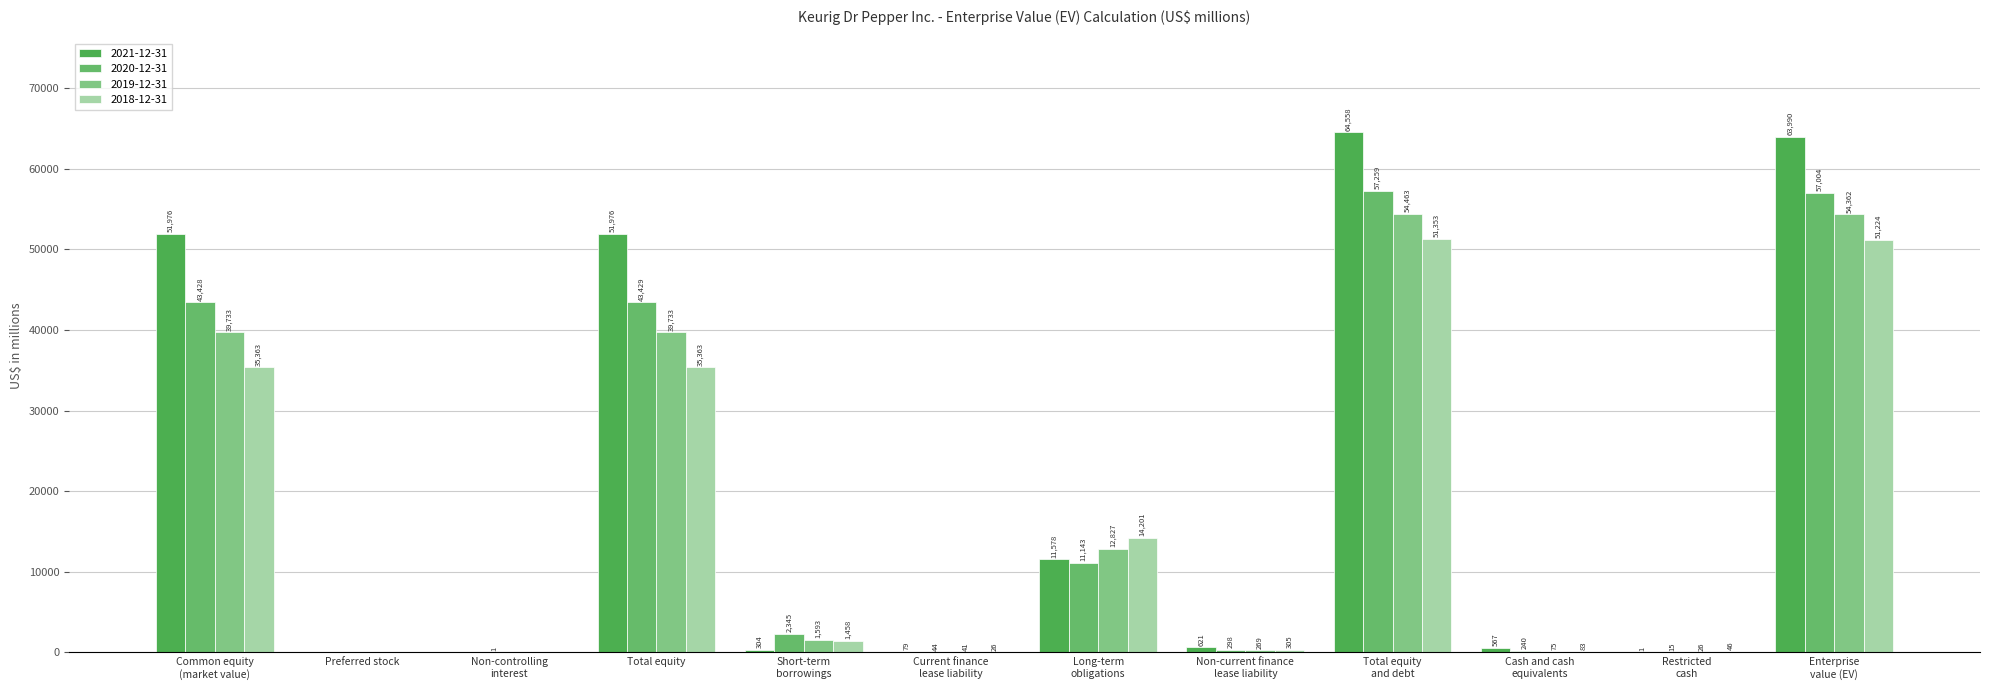

Reading left to right, transcribe all the data shown in this chart.

2021-12-31: Common equity
(market value)=51976	Preferred stock=0	Non-controlling
interest=0	Total equity=51976	Short-term
borrowings=304	Current finance
lease liability=79	Long-term
obligations=11578	Non-current finance
lease liability=621	Total equity
and debt=64558	Cash and cash
equivalents=567	Restricted
cash=1	Enterprise
value (EV)=63990
2020-12-31: Common equity
(market value)=43428	Preferred stock=0	Non-controlling
interest=1	Total equity=43429	Short-term
borrowings=2345	Current finance
lease liability=44	Long-term
obligations=11143	Non-current finance
lease liability=298	Total equity
and debt=57259	Cash and cash
equivalents=240	Restricted
cash=15	Enterprise
value (EV)=57004
2019-12-31: Common equity
(market value)=39733	Preferred stock=0	Non-controlling
interest=0	Total equity=39733	Short-term
borrowings=1593	Current finance
lease liability=41	Long-term
obligations=12827	Non-current finance
lease liability=269	Total equity
and debt=54463	Cash and cash
equivalents=75	Restricted
cash=26	Enterprise
value (EV)=54362
2018-12-31: Common equity
(market value)=35363	Preferred stock=0	Non-controlling
interest=0	Total equity=35363	Short-term
borrowings=1458	Current finance
lease liability=26	Long-term
obligations=14201	Non-current finance
lease liability=305	Total equity
and debt=51353	Cash and cash
equivalents=83	Restricted
cash=46	Enterprise
value (EV)=51224